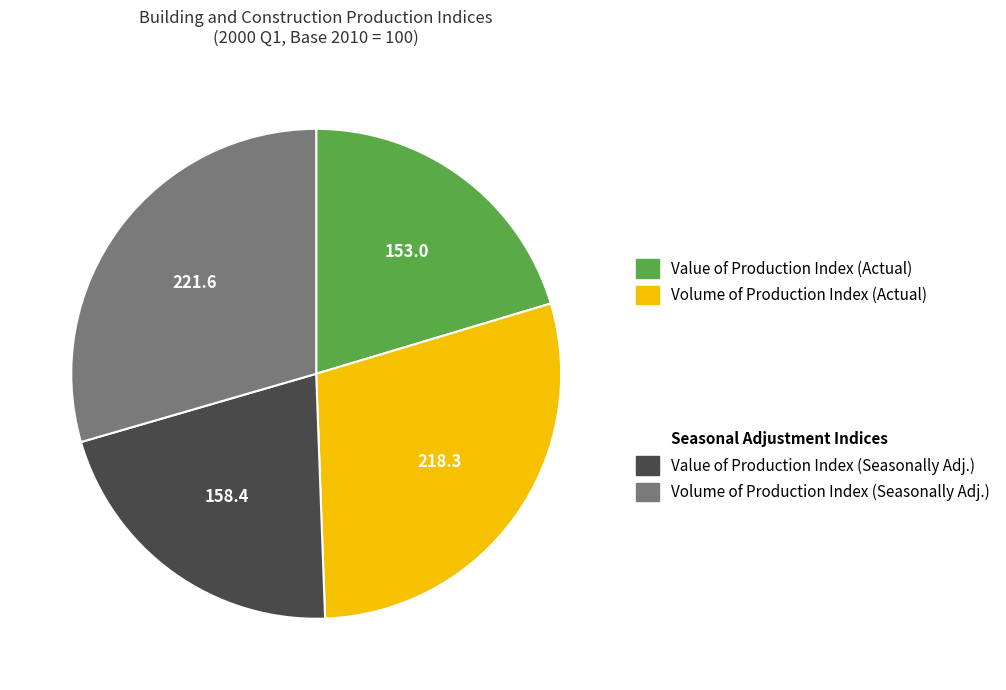

Is there any slice that represents more than half of the pie?

No